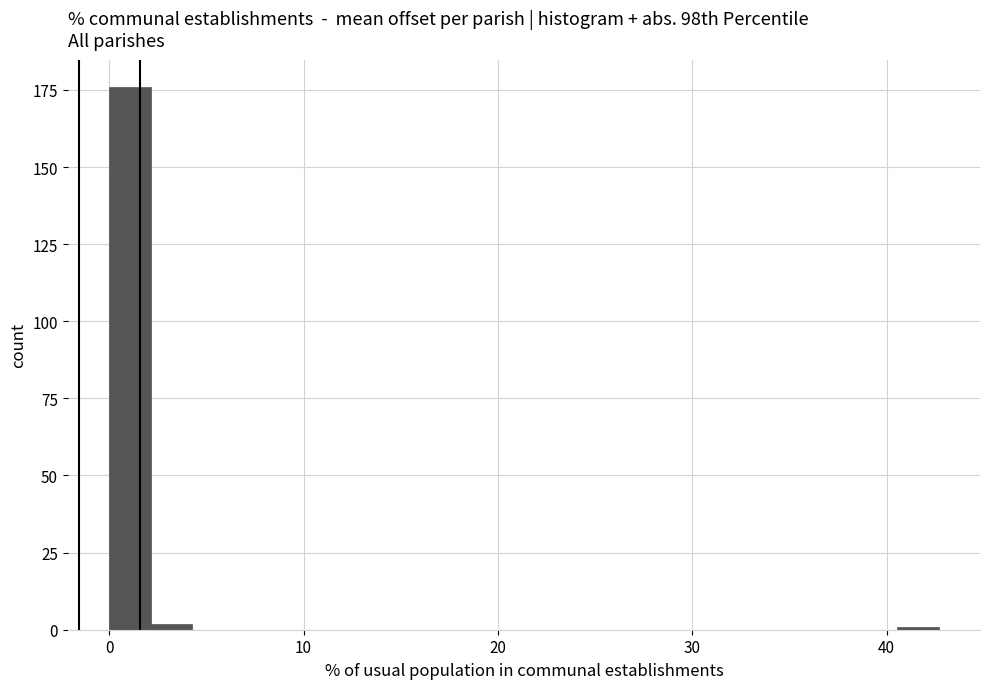

Around what value on the x-axis is the tallest bar? Give the approximate position of its centre, as read against the axis.

1